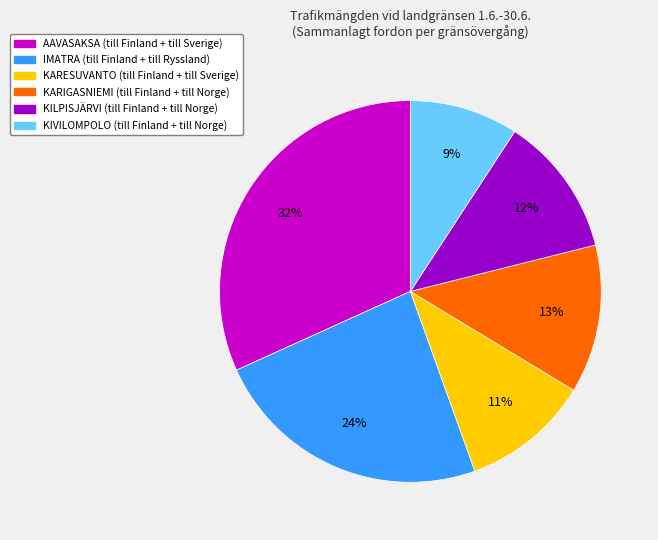

To the nearest percent, what is the difference between the largest and smallest slice percentages?

23%